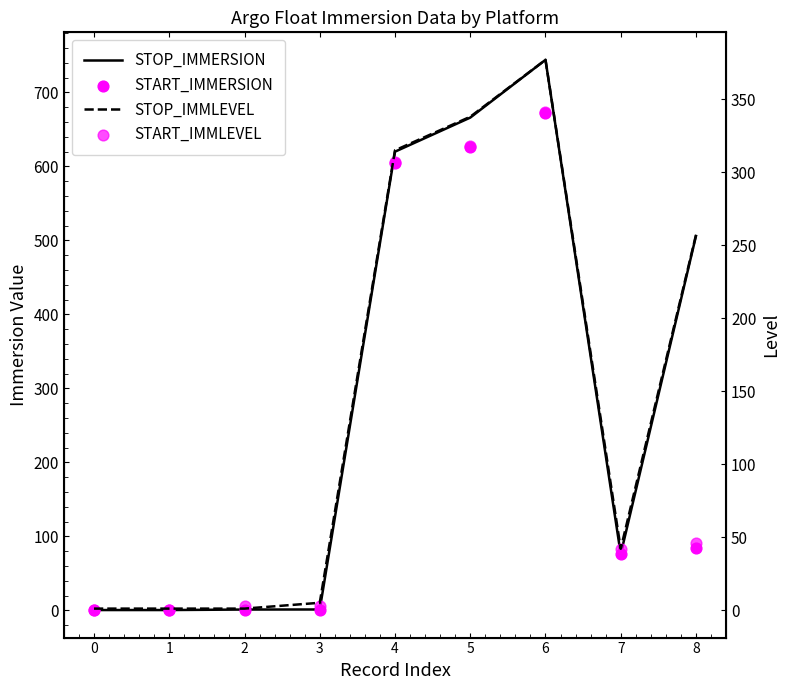

What are all the series names shown in the legend?

STOP_IMMERSION, START_IMMERSION, STOP_IMMLEVEL, START_IMMLEVEL